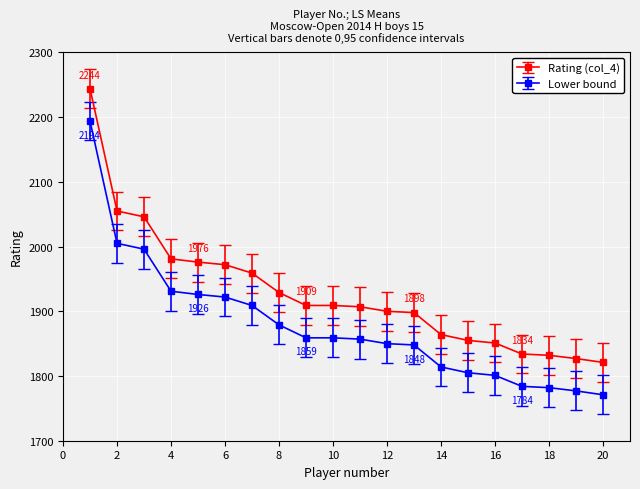

What is the difference between the second highest and minimum values in the Rating (col_4) series?

234